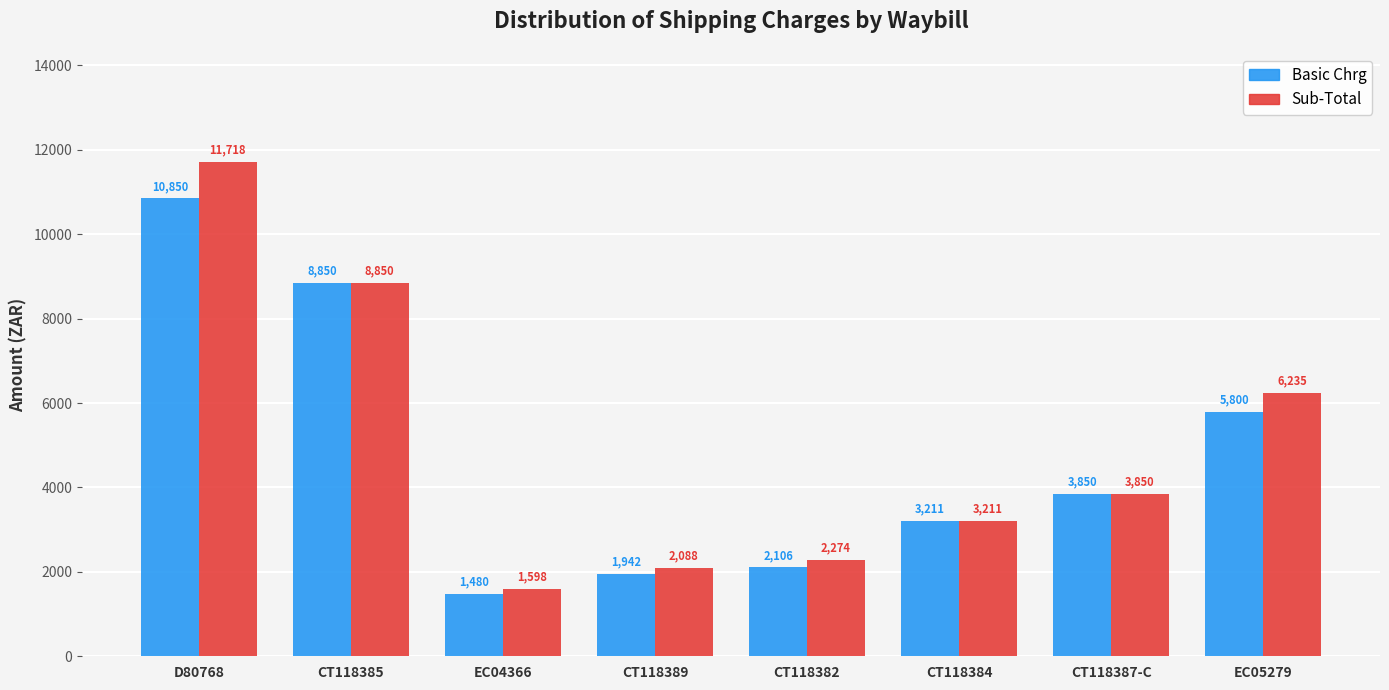

How many bars are there in each group?

2